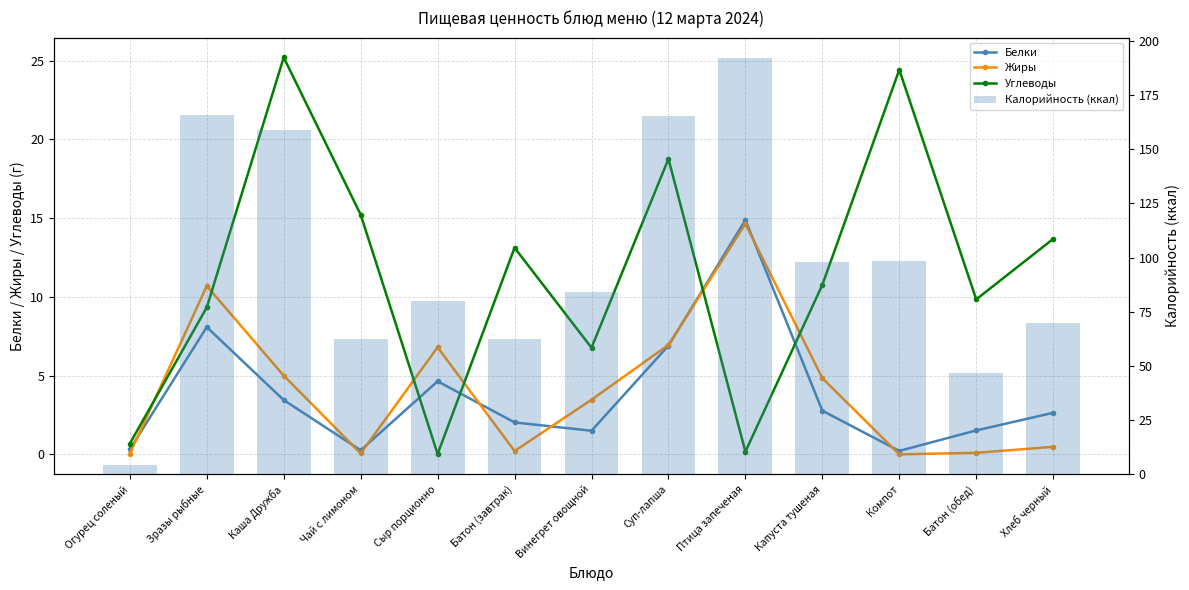

List the series in order of their peak value, highest first.

Калорийность (ккал), Углеводы, Белки, Жиры